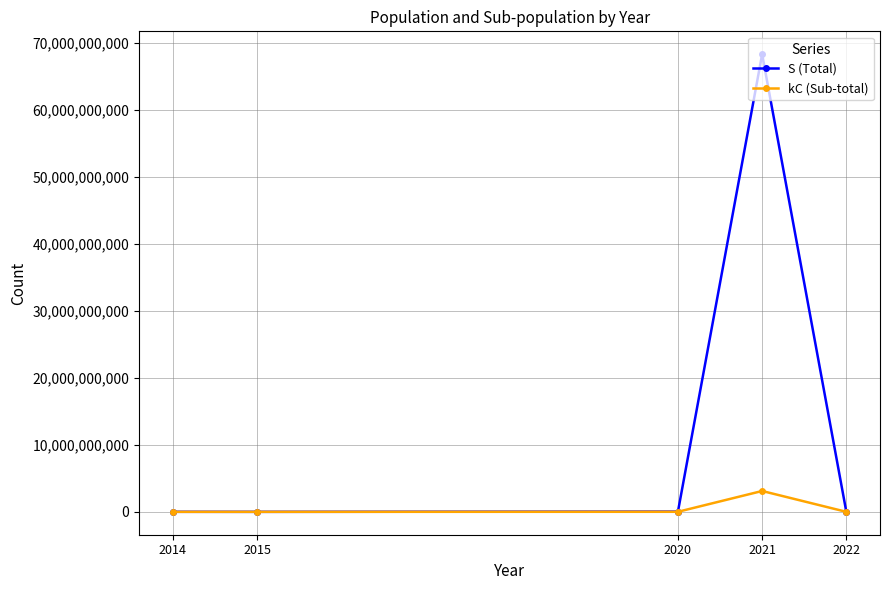

True or false: S (Total) has more than 0 interior local peaks.

True